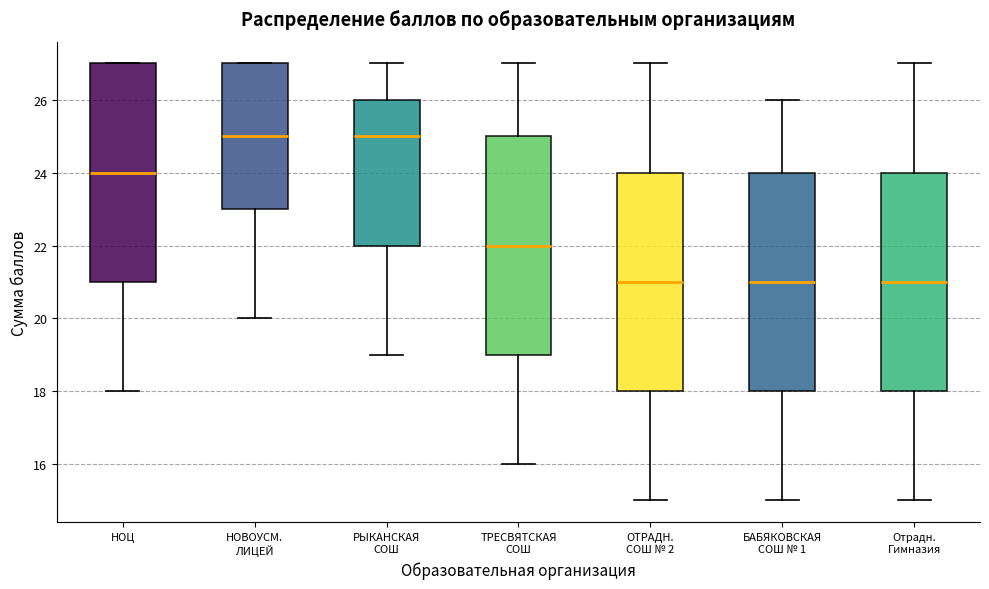

Reading left to right, transcribe this box plot: for each box, give where its median line is, the range the box spans, and where its two whiskers end, as read against the y-axis. The values are not printed on the chart, so give them approximately, as read against the axis.

НОЦ: median 24, box 21 to 27, whiskers 18 to 27
НОВОУСМ. ЛИЦЕЙ: median 25, box 23 to 27, whiskers 20 to 27
РЫКАНСКАЯ СОШ: median 25, box 22 to 26, whiskers 19 to 27
ТРЕСВЯТСКАЯ СОШ: median 22, box 19 to 25, whiskers 16 to 27
ОТРАДН. СОШ № 2: median 21, box 18 to 24, whiskers 15 to 27
БАБЯКОВСКАЯ СОШ № 1: median 21, box 18 to 24, whiskers 15 to 26
Отрадн. Гимназия: median 21, box 18 to 24, whiskers 15 to 27